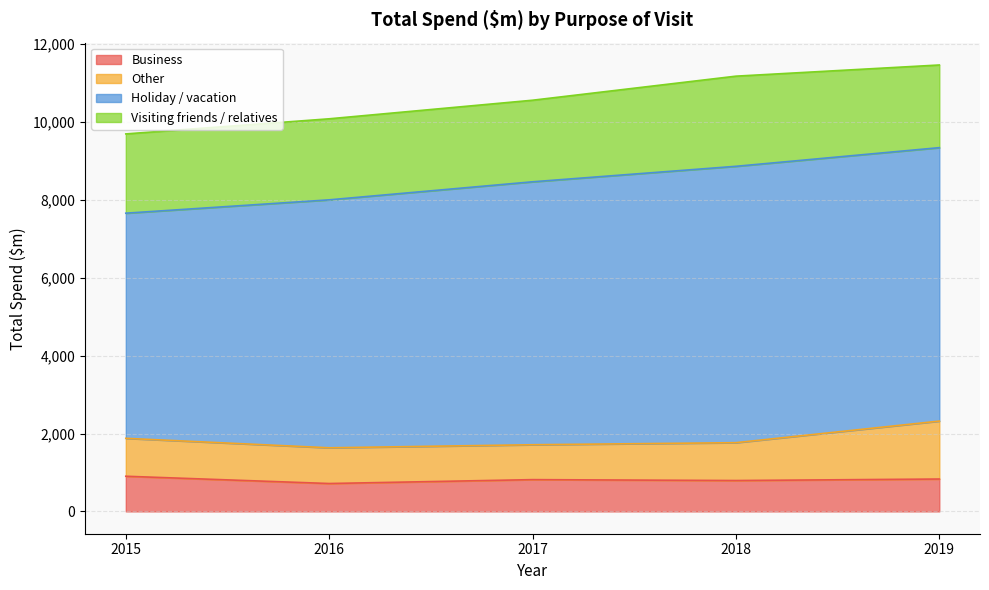

How many interior local valleys does the Business series have?

2